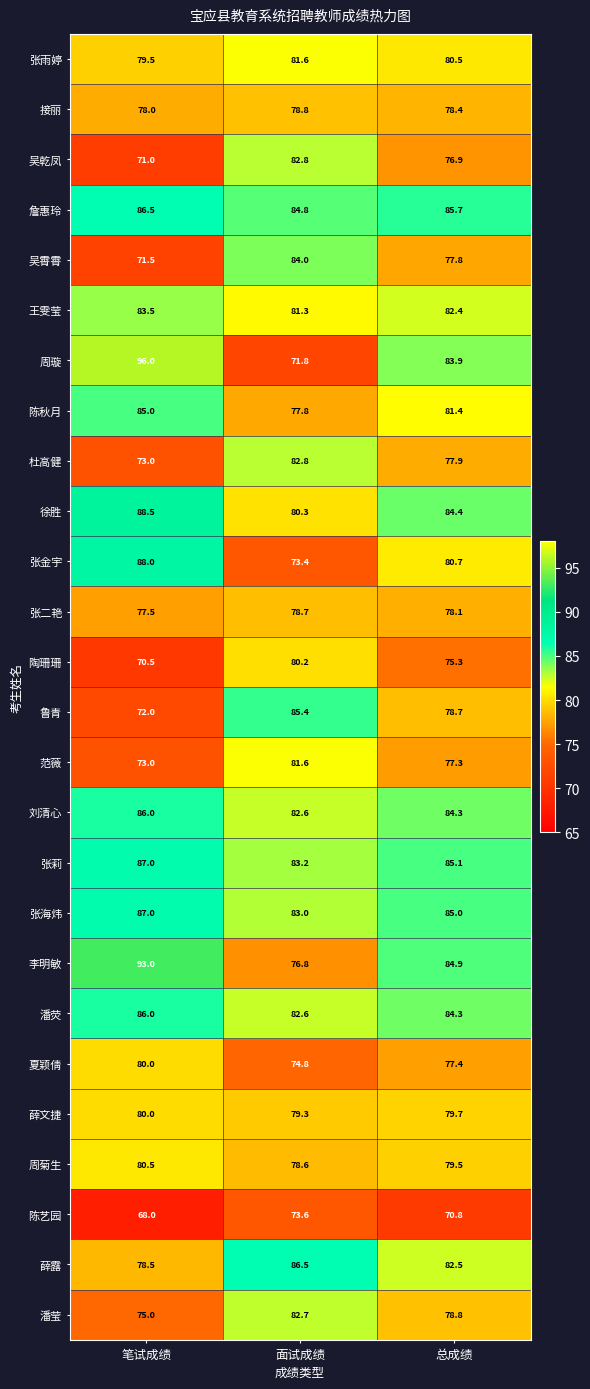

Rank the categories by 夏颖倩 value from highest to lowest.

笔试成绩, 总成绩, 面试成绩